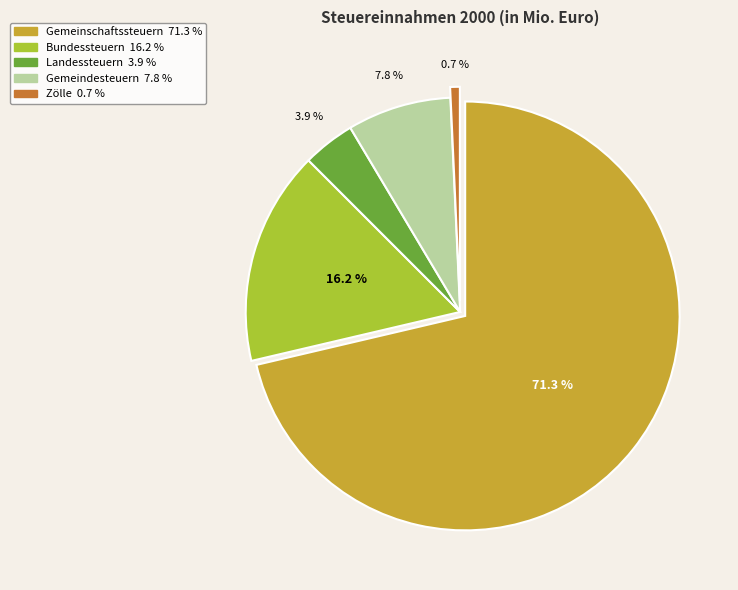

Which slice is the largest?

Gemeinschaftssteuern